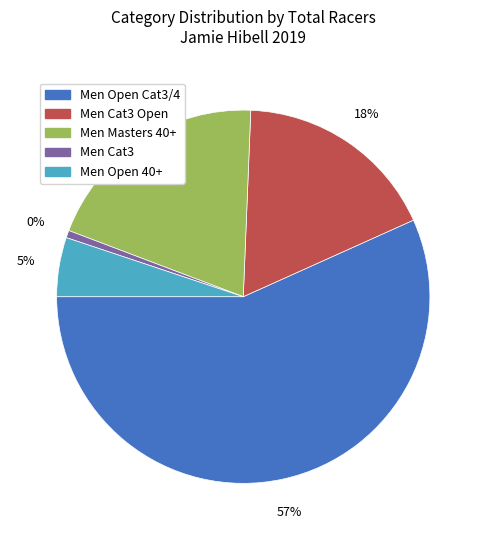

The Men Masters 40+ slice represents 20% of the pie. True or false?

True